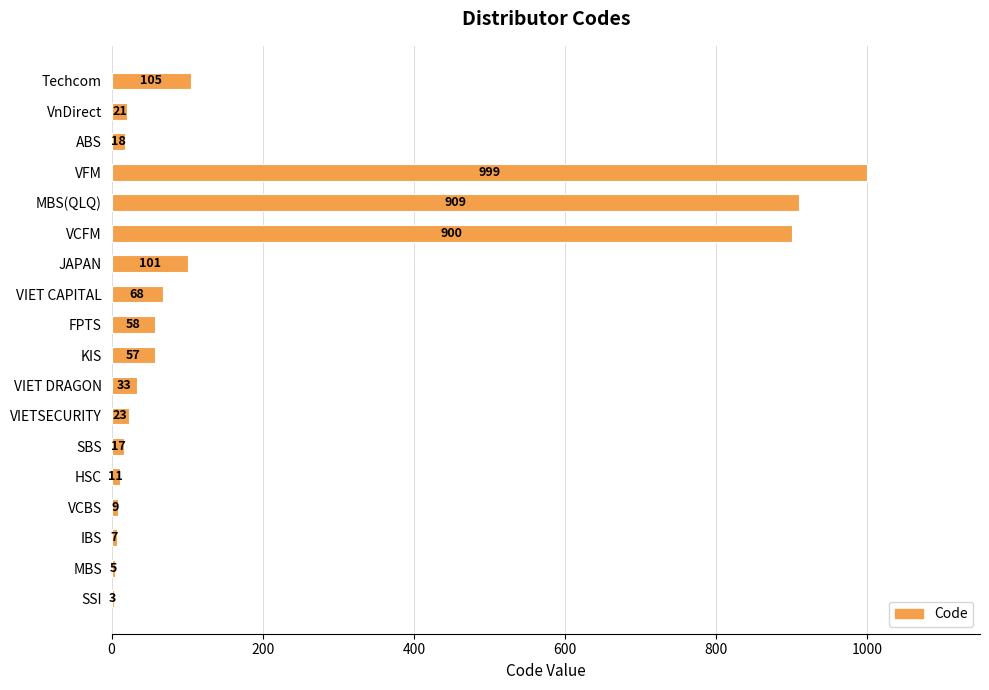

What is the ratio of the value at SBS to the value at VIET DRAGON?

0.5